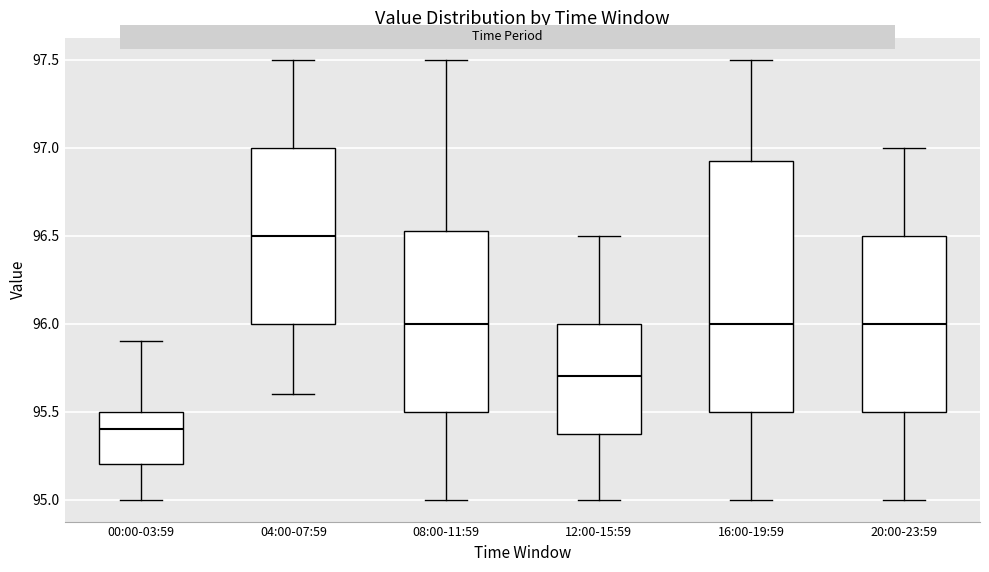

Reading left to right, transcribe this box plot: for each box, give where its median line is, the range the box spans, and where its two whiskers end, as read against the y-axis. The values are not printed on the chart, so give them approximately, as read against the axis.

00:00-03:59: median 95.40, box 95.20 to 95.50, whiskers 95.00 to 95.90
04:00-07:59: median 96.50, box 96.00 to 97.00, whiskers 95.60 to 97.50
08:00-11:59: median 96.00, box 95.50 to 96.55, whiskers 95.00 to 97.50
12:00-15:59: median 95.70, box 95.40 to 96.00, whiskers 95.00 to 96.50
16:00-19:59: median 96.00, box 95.50 to 96.95, whiskers 95.00 to 97.50
20:00-23:59: median 96.00, box 95.50 to 96.50, whiskers 95.00 to 97.00